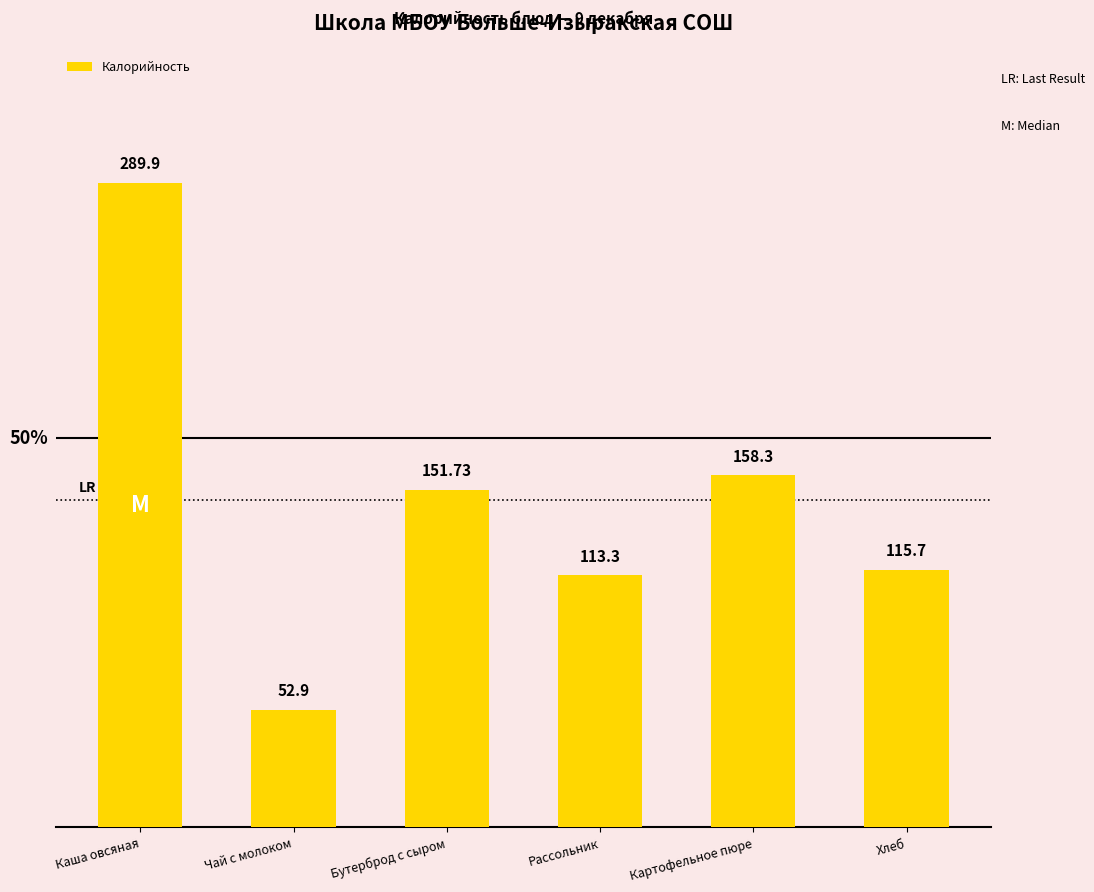

Reading left to right, extract all data points from this chart.

Каша овсяная=289.9	Чай с молоком=52.9	Бутерброд с сыром=151.7	Рассольник=113.3	Картофельное пюре=158.3	Хлеб=115.7